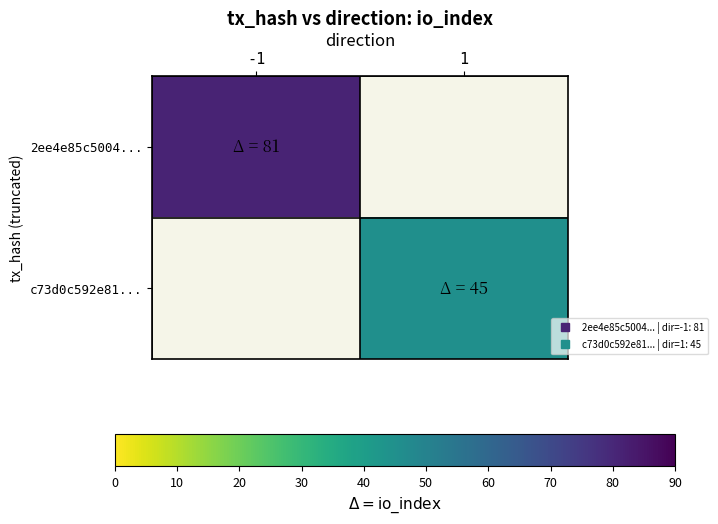

List the series in order of their peak value, highest first.

2ee4e85c5004..., c73d0c592e81...